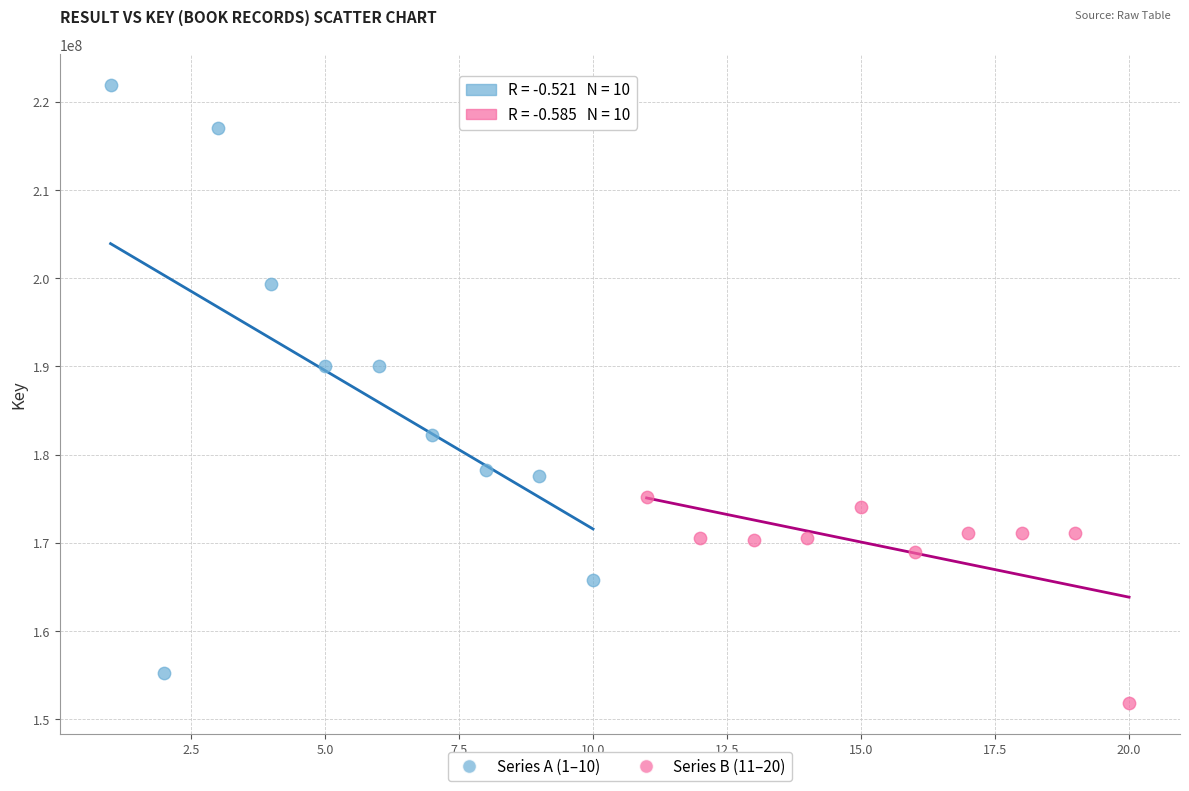

Which series has the widest spread of Y values?

Series A (1–10)